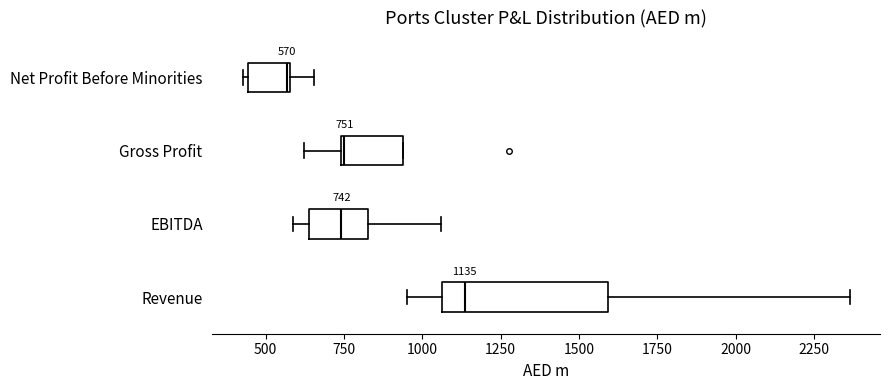

Which box has the furthest to the left median line?

Net Profit Before Minorities